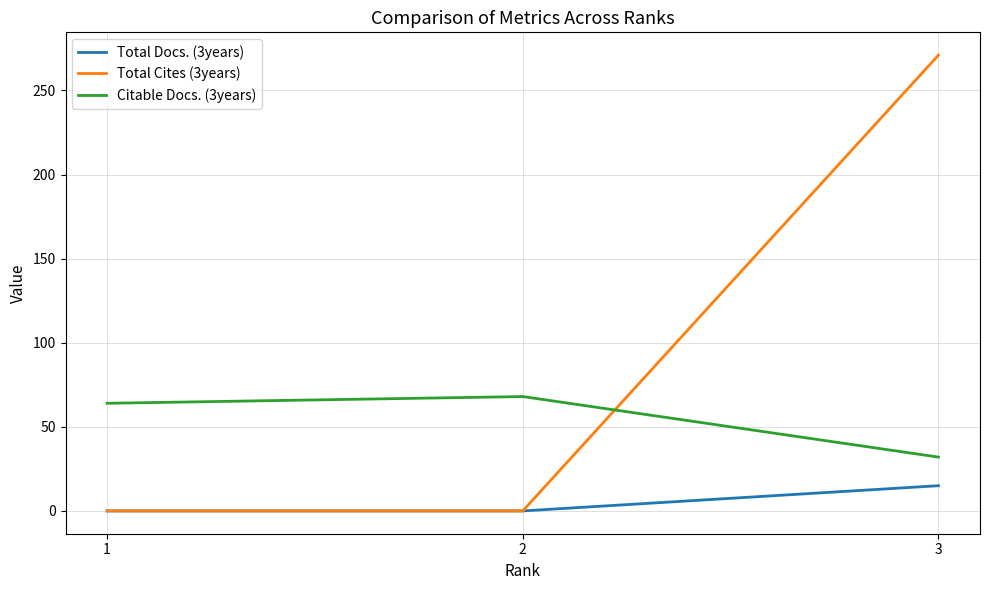

List the series in order of their overall mean, highest first.

Total Cites (3years), Citable Docs. (3years), Total Docs. (3years)